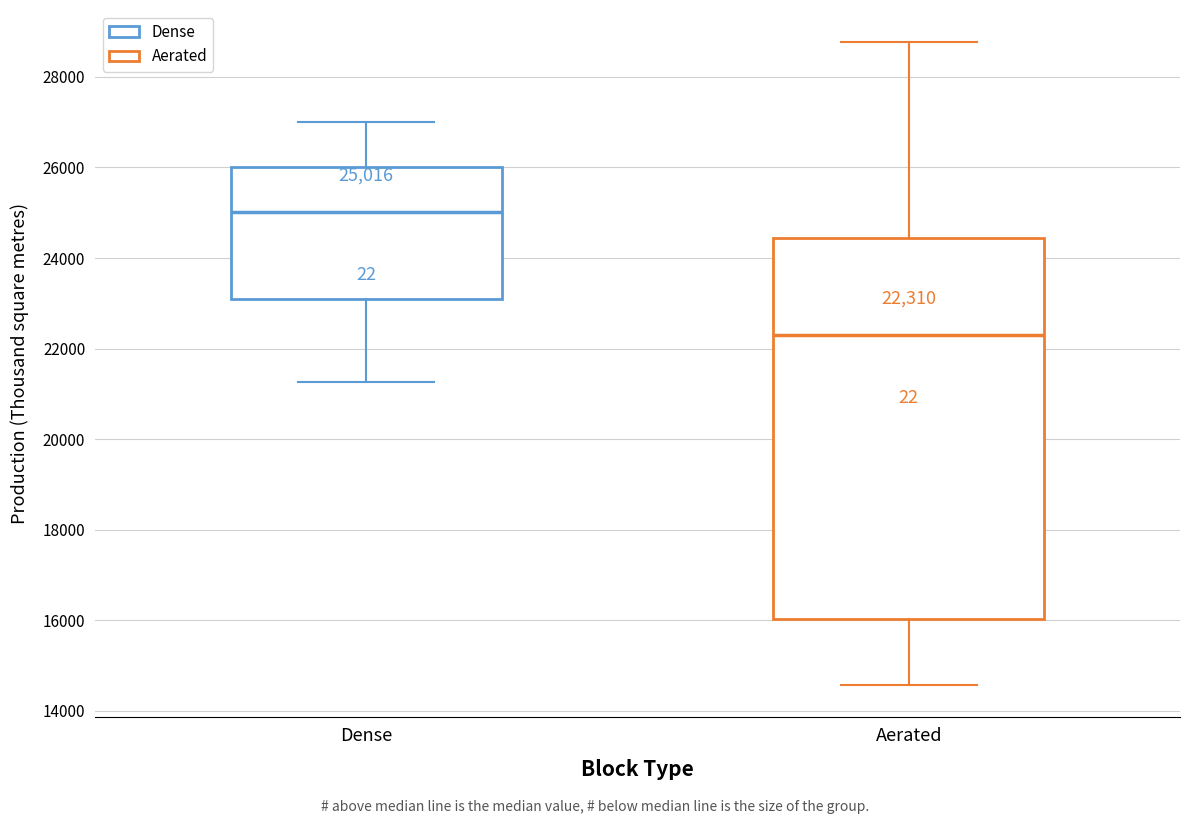

Which box's median line is the highest?

Dense